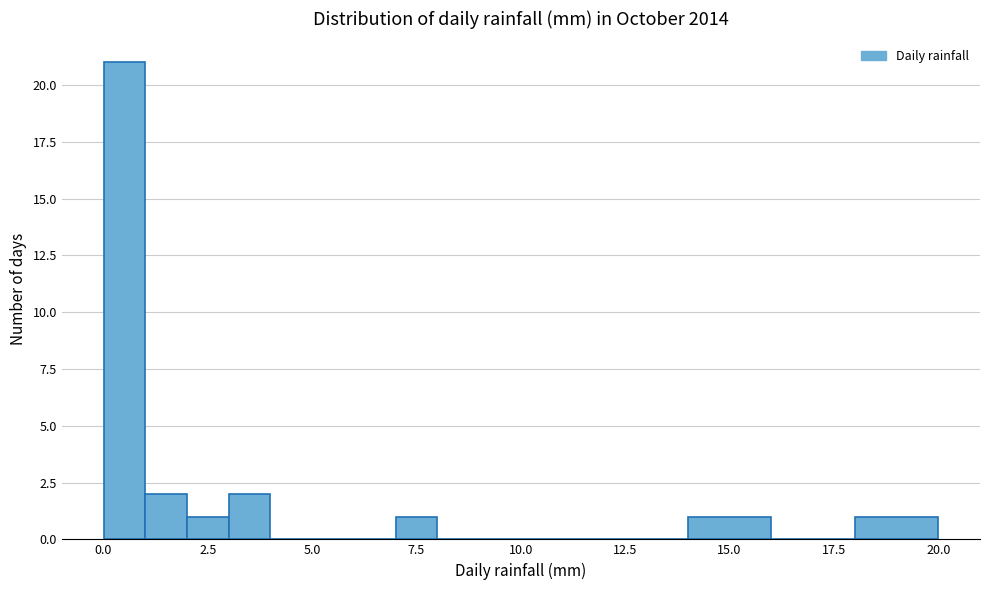

Read against the x-axis, roughly where is the centre of the tallest bar?

0.5